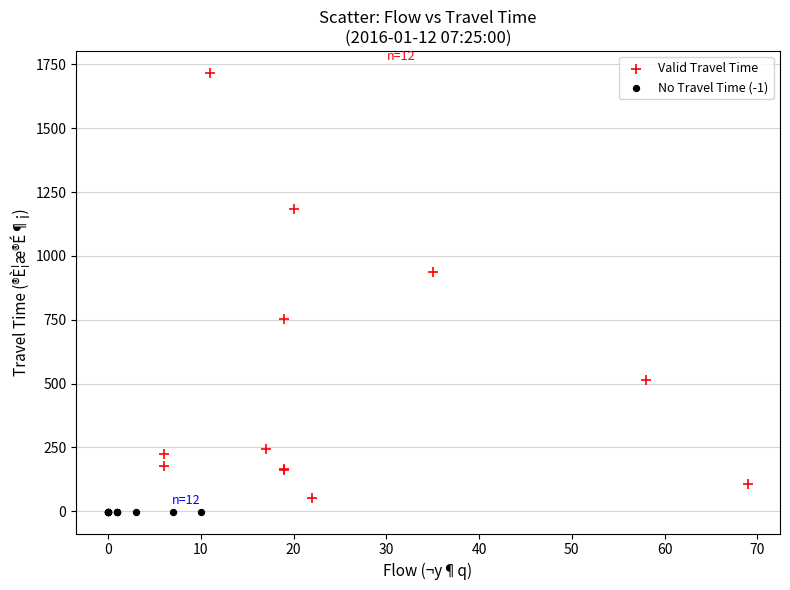

Which series contains the lowest Y value?

No Travel Time (-1)